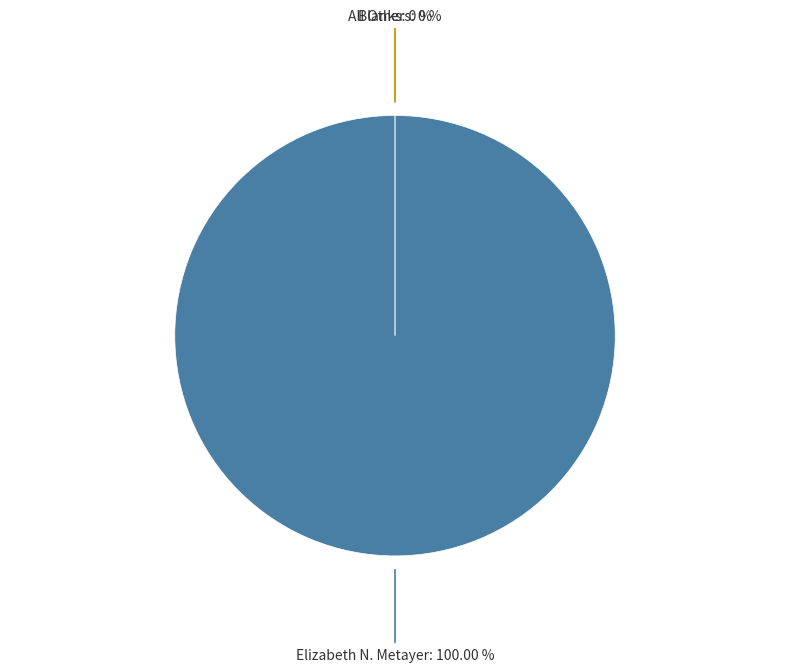

To the nearest percent, what is the difference between the All Others and Elizabeth N. Metayer slice percentages?

100%